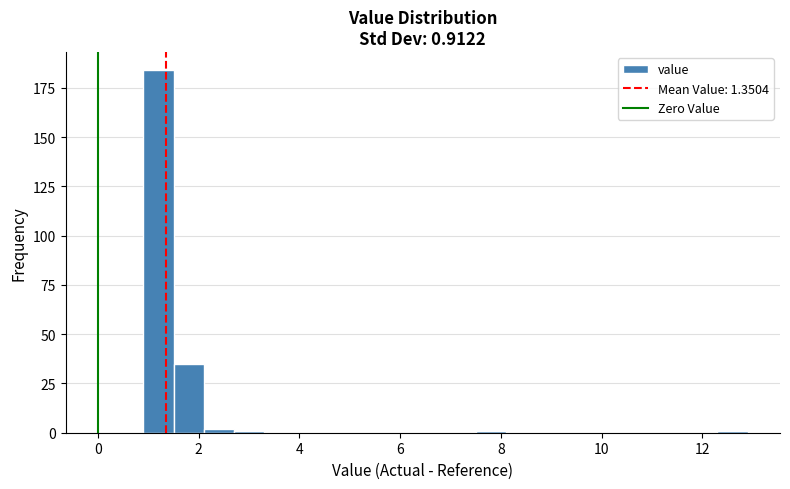

Around what value on the x-axis is the tallest bar? Give the approximate position of its centre, as read against the axis.

1.2